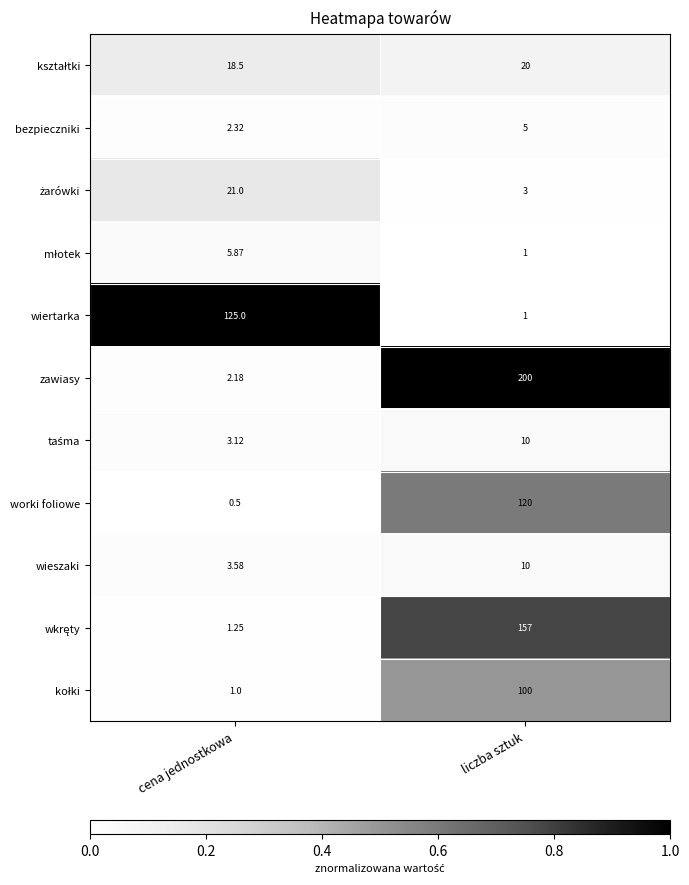

Where is wieszaki nearest to the value 6?

cena jednostkowa